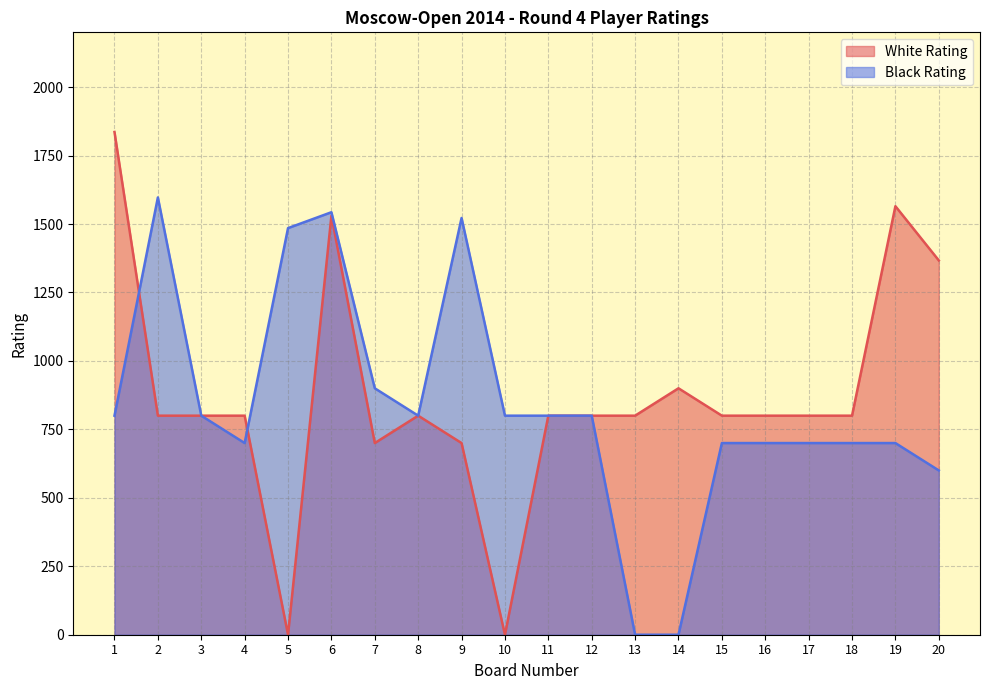

Reading left to right, extract all data points from this chart.

White Rating: 1836	800	800	800	0	1530	700	800	700	0	800	800	800	900	800	800	800	800	1565	1367
Black Rating: 800	1597	800	700	1485	1543	900	800	1522	800	800	800	0	0	700	700	700	700	700	600